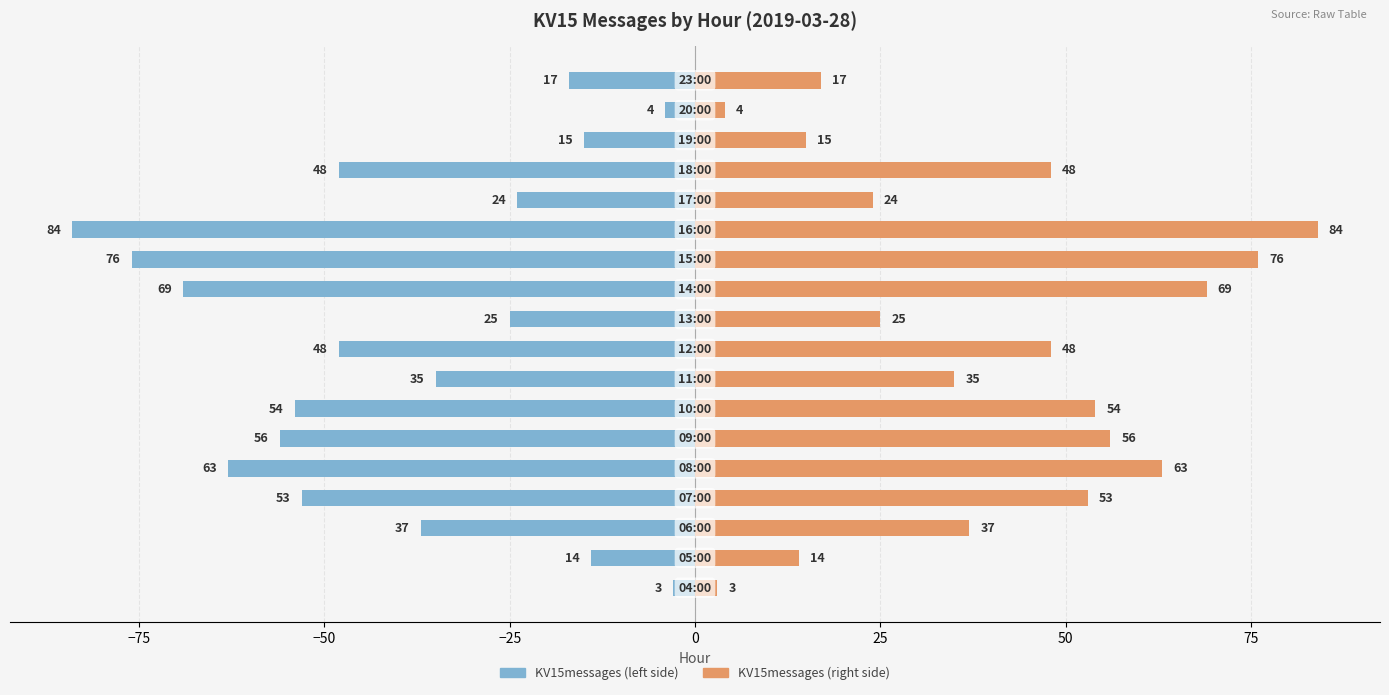

What is the greatest value displayed?

84